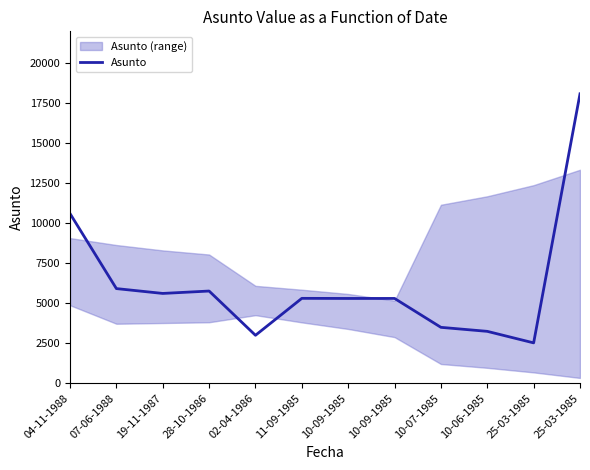

What is the difference between the values at 10-07-1985 and 07-06-1988?

2423